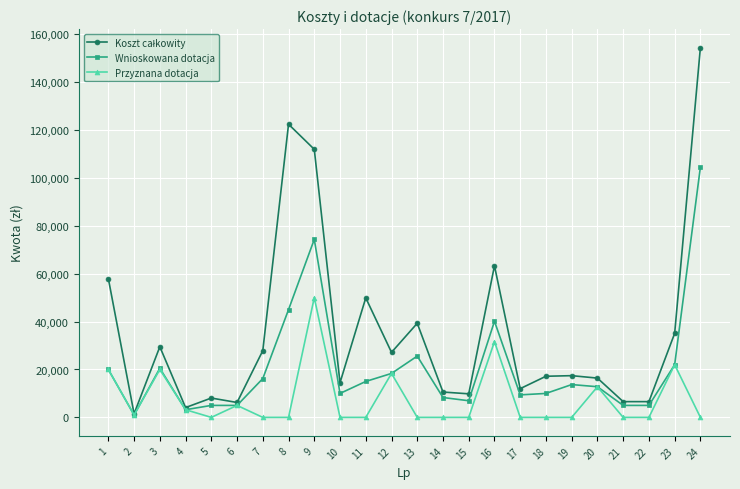

At which category does Przyznana dotacja reach its first local peak?

3